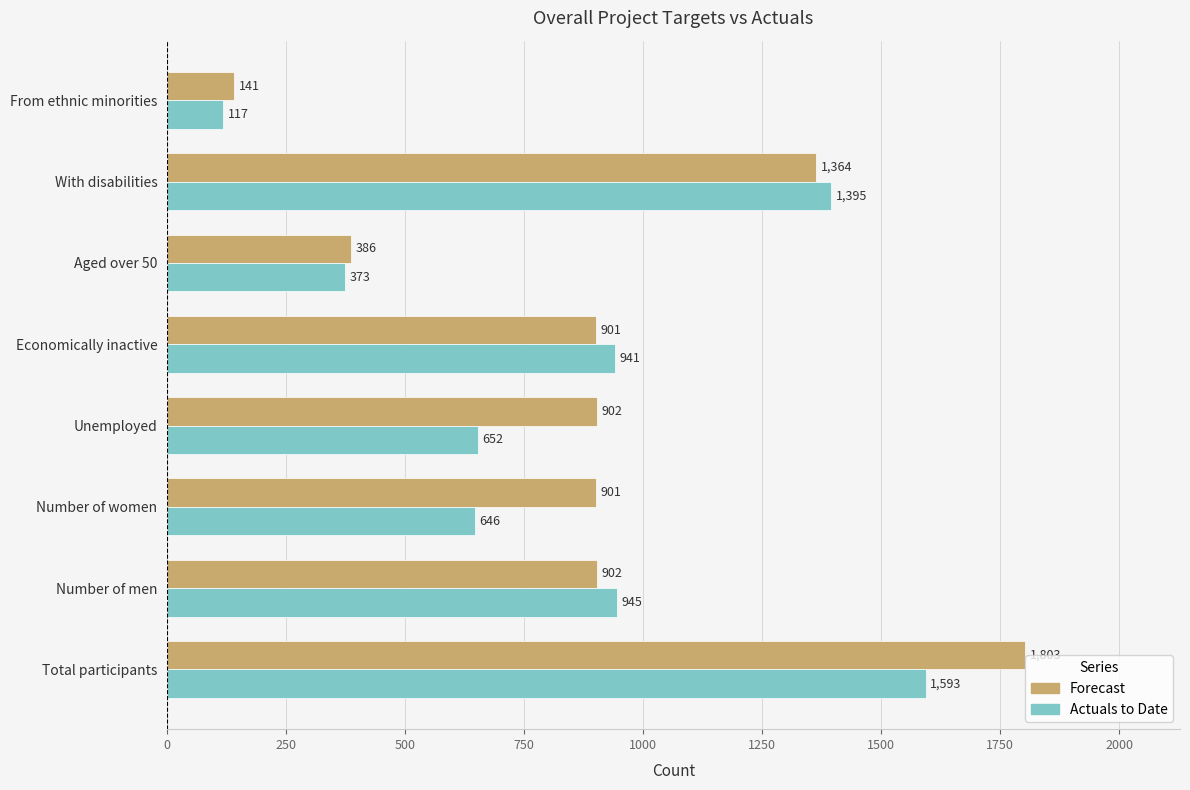

What are all the series names shown in the legend?

Forecast, Actuals to Date